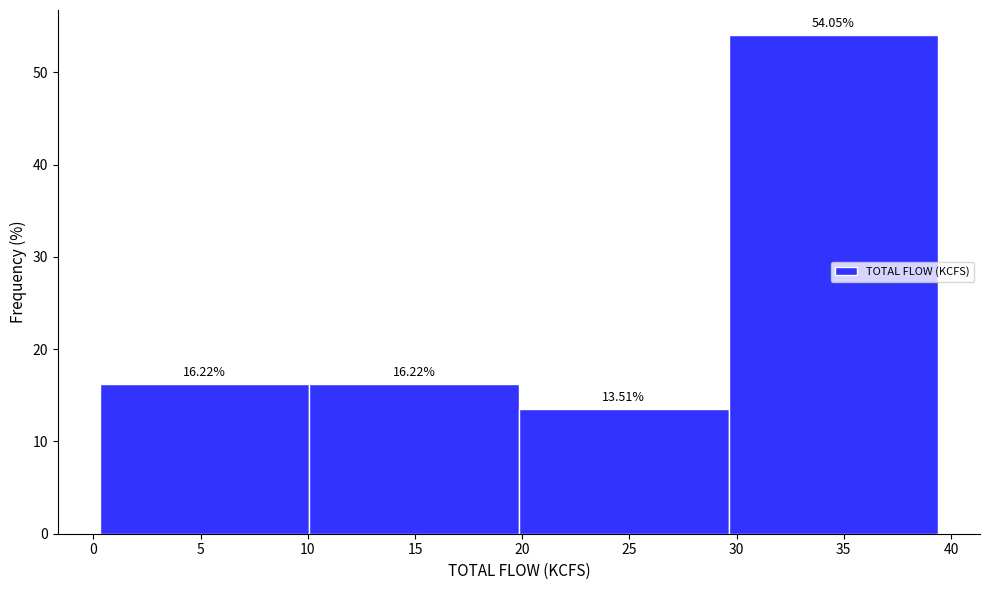

What is the height of the bar covering 29.5 to 39.5 on the x-axis? The bar edges are not printed on the chart, so give them approximately, as read against the axis.

54.05